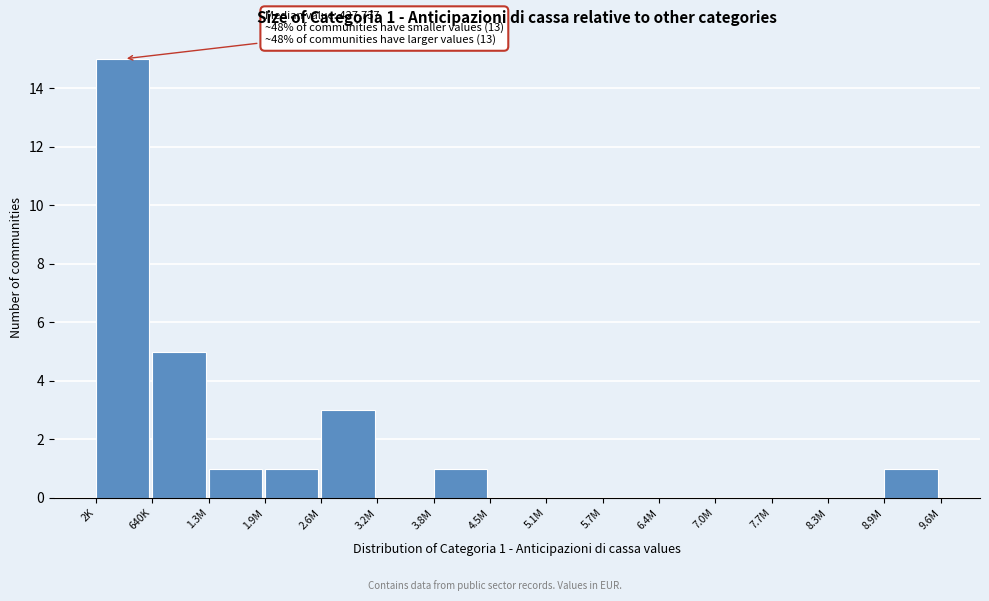

Reading left to right, transcribe all the data shown in this chart.

2K=15	640K=5	1.3M=1	1.9M=1	2.6M=3	3.2M=0	3.8M=1	4.5M=0	5.1M=0	5.7M=0	6.4M=0	7.0M=0	7.7M=0	8.3M=0	8.9M=1